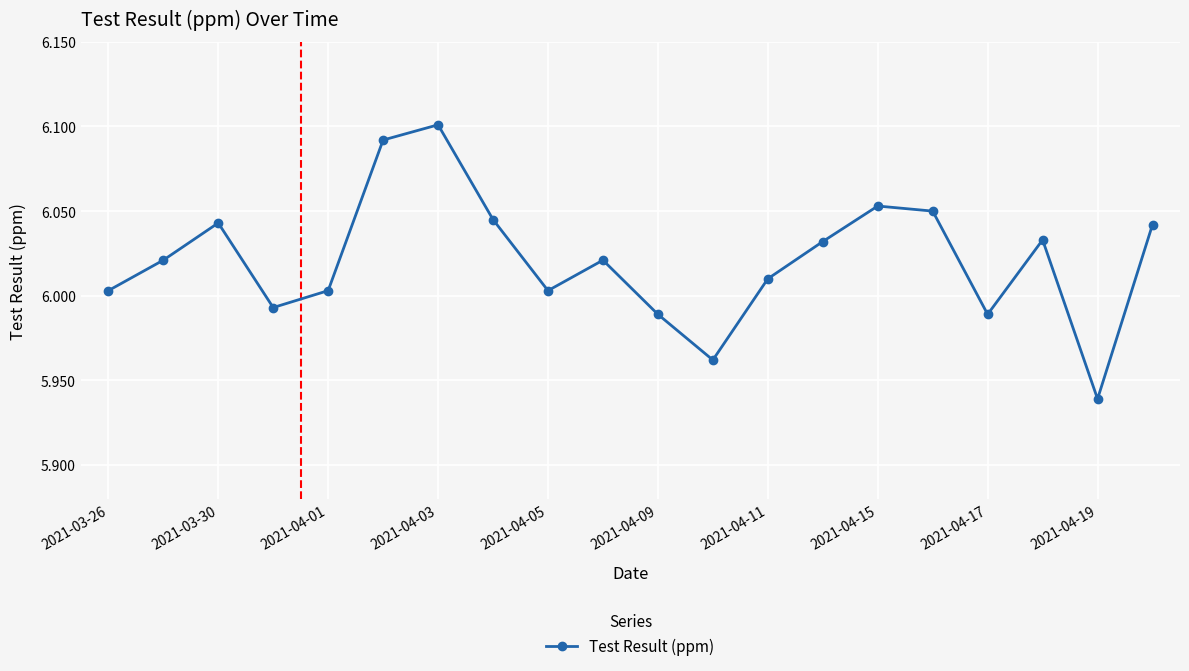

What is the difference between the second highest and second lowest values?

0.1